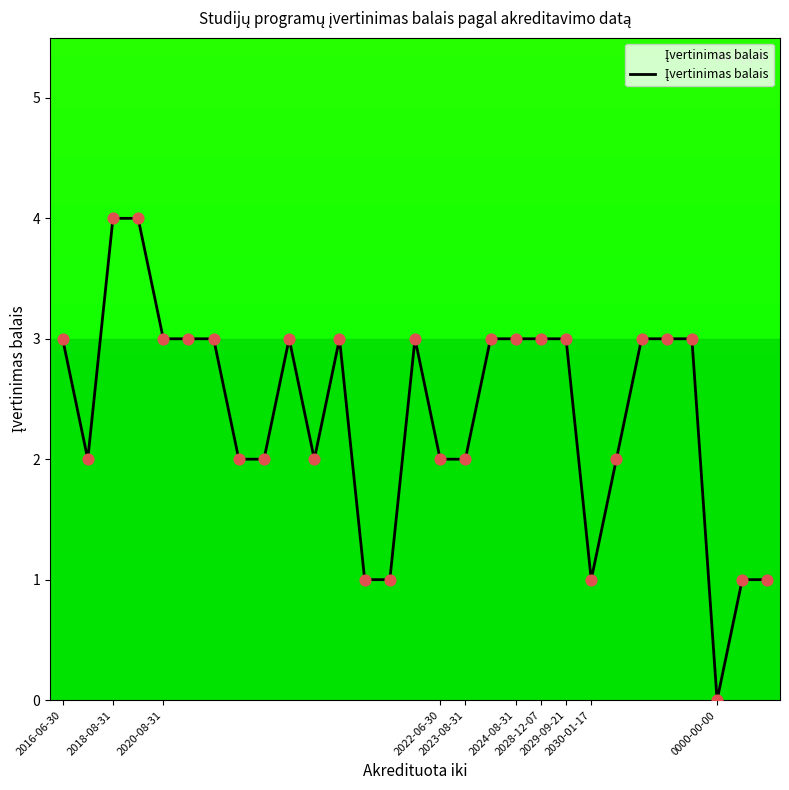

What is the difference between the maximum and minimum values?

4